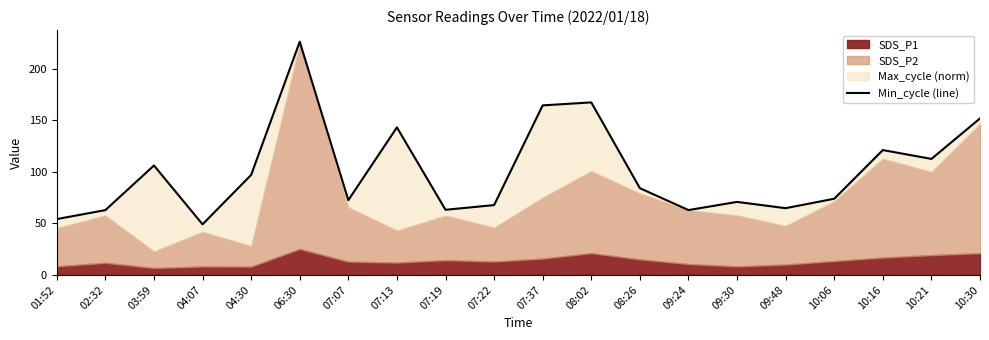

How many values are below 84?

10